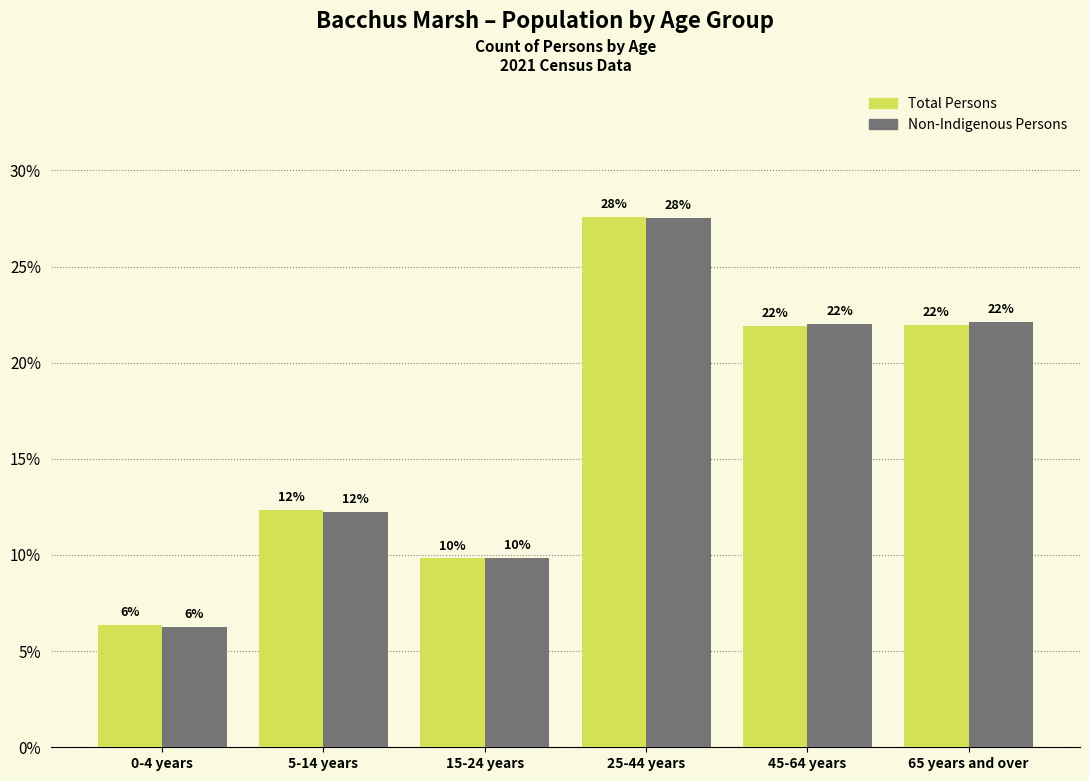

What are all the series names shown in the legend?

Total Persons, Non-Indigenous Persons